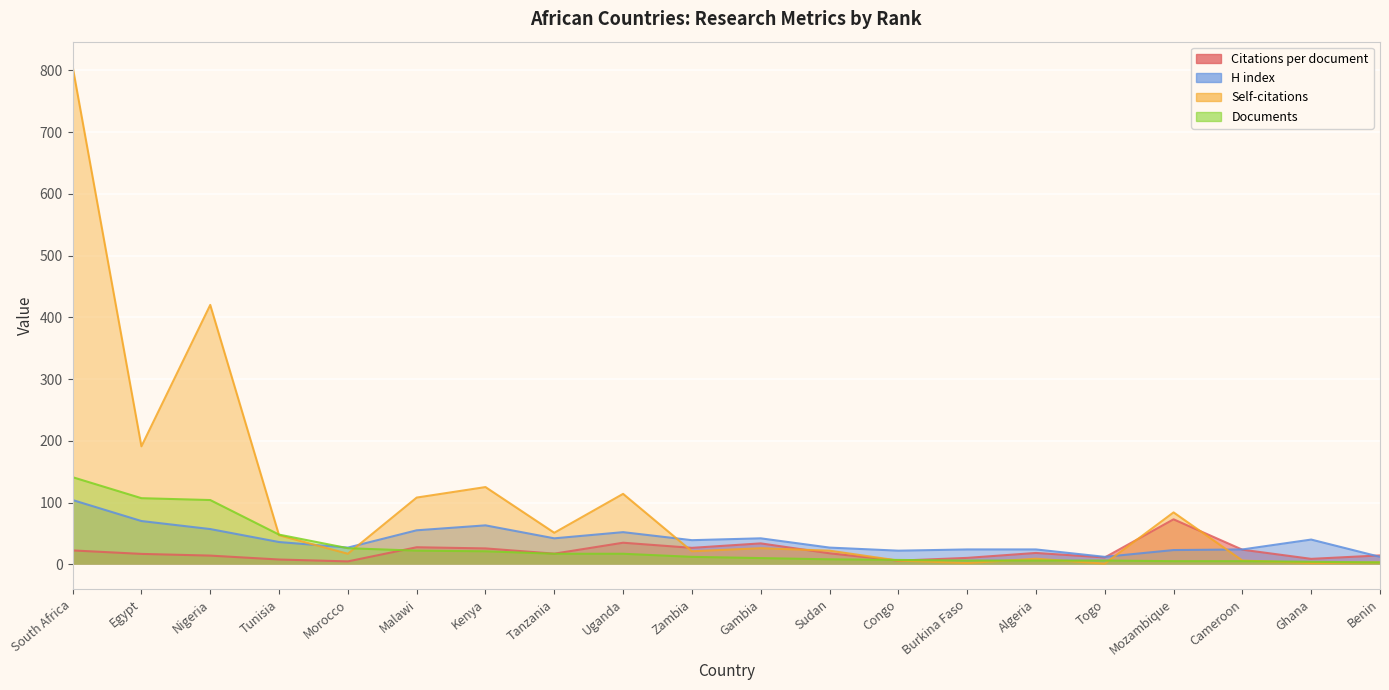

At which label is Documents closest to 72?

Tunisia